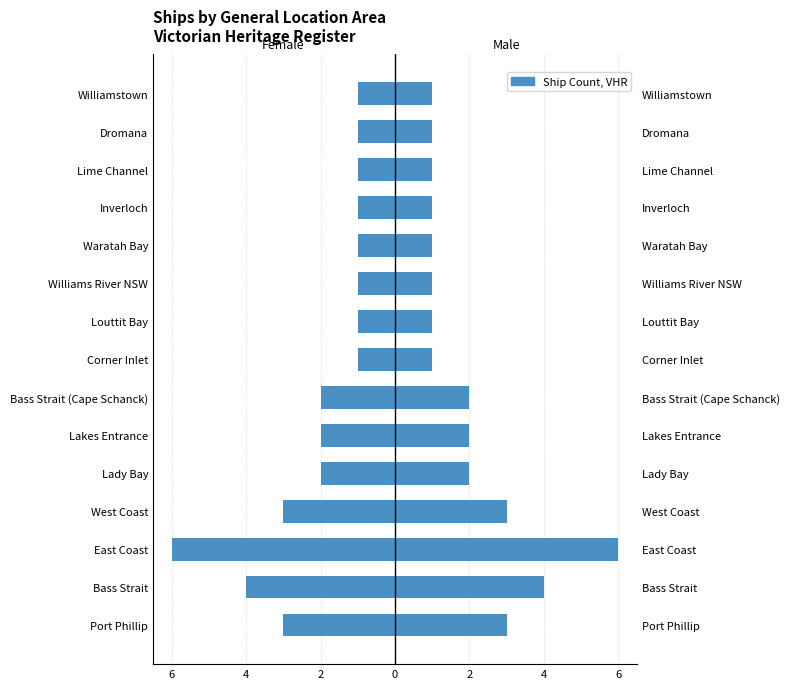

How many Female (mirrored) values are between -3 and -1?

13